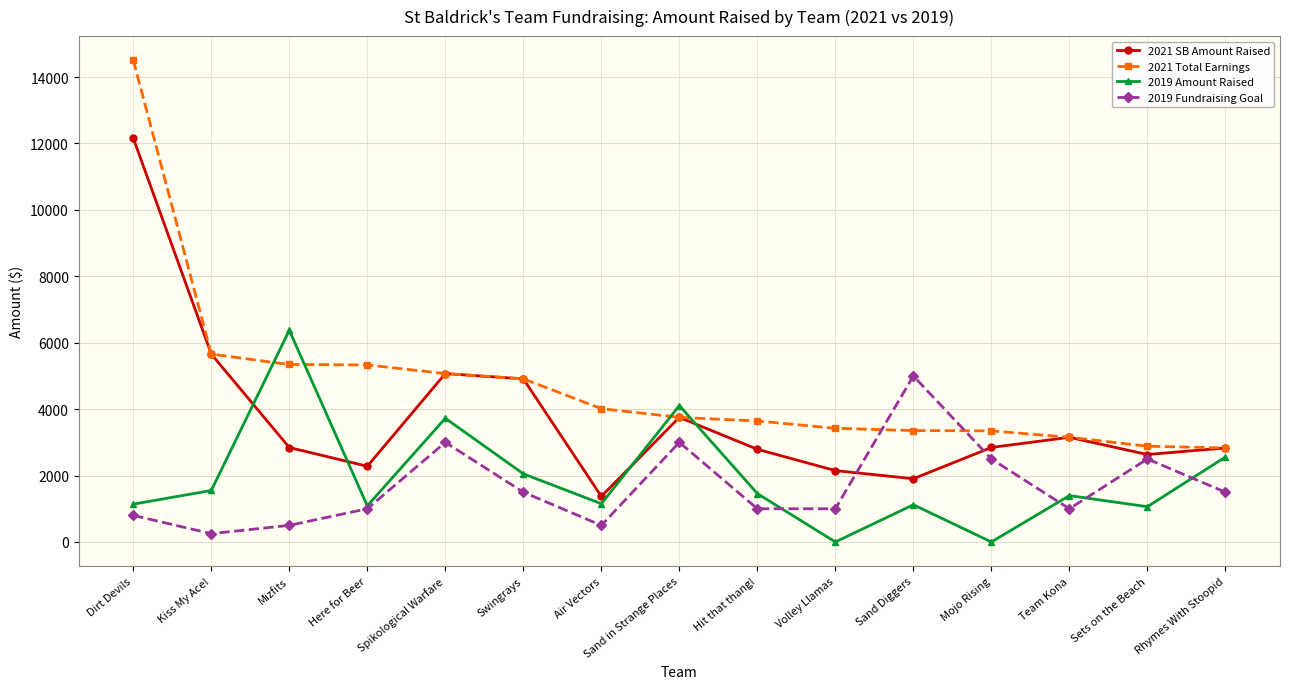

Which series has the widest spread of values?

2021 Total Earnings